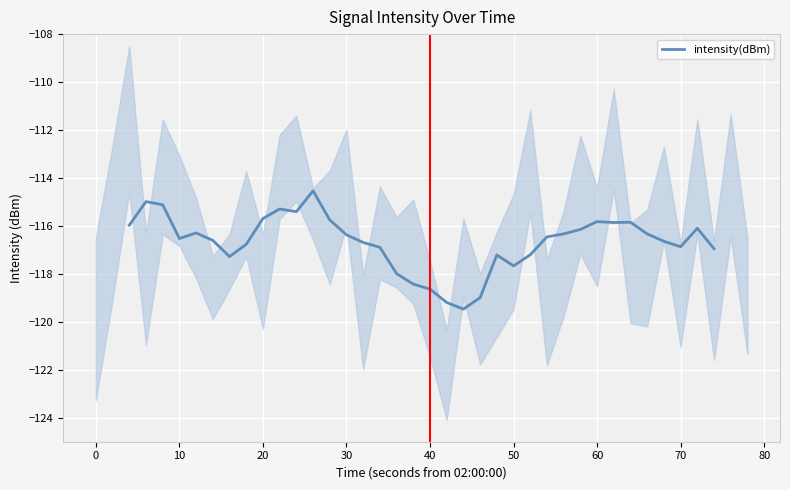

True or false: intensity(dBm) has a value of -115.8 at 60.

True